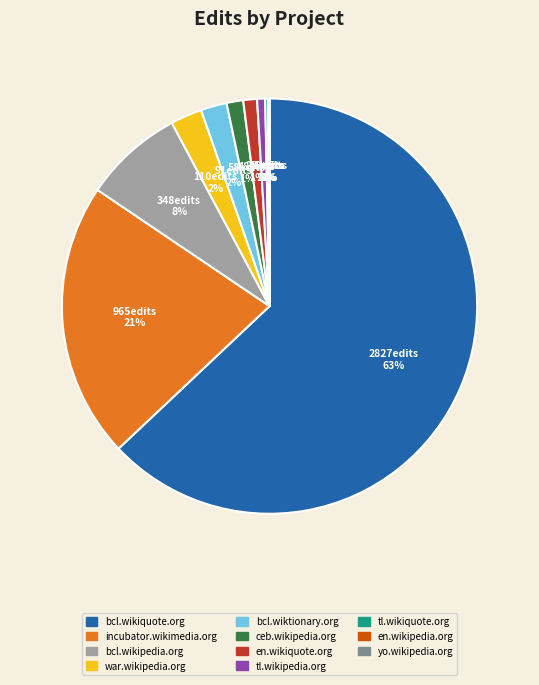

To the nearest percent, what is the average slice percentage?

9%